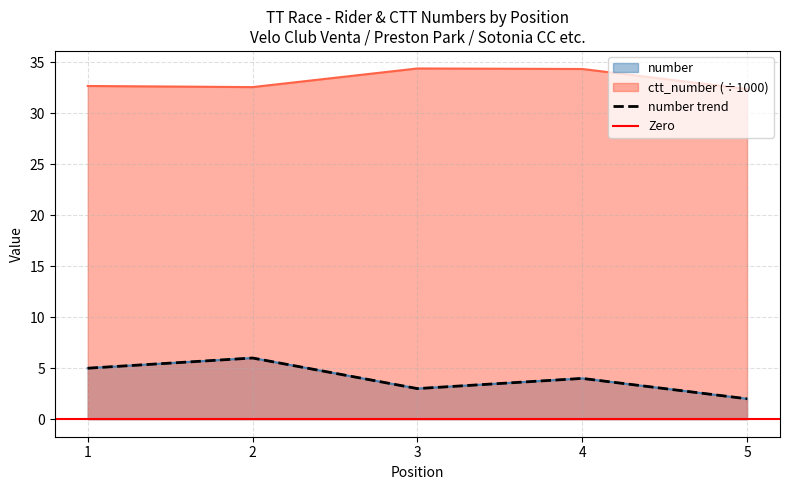

How many categories are shown in the chart?

5